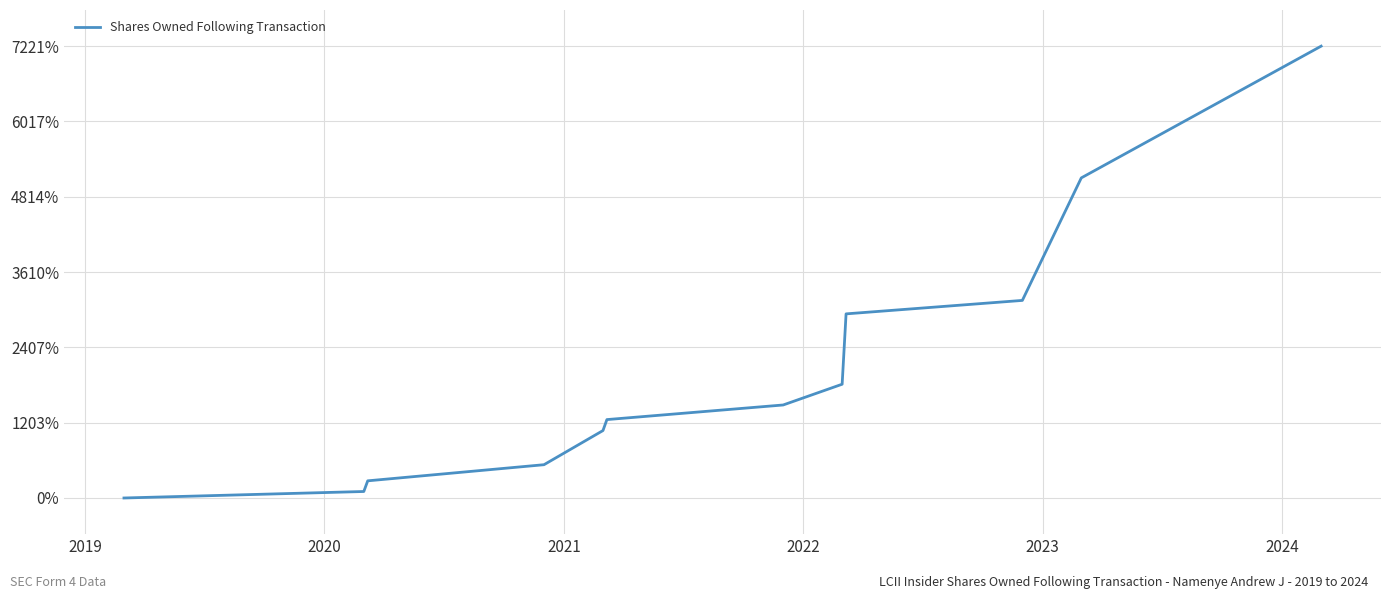

What is the difference between the maximum and minimum values?

7221.3